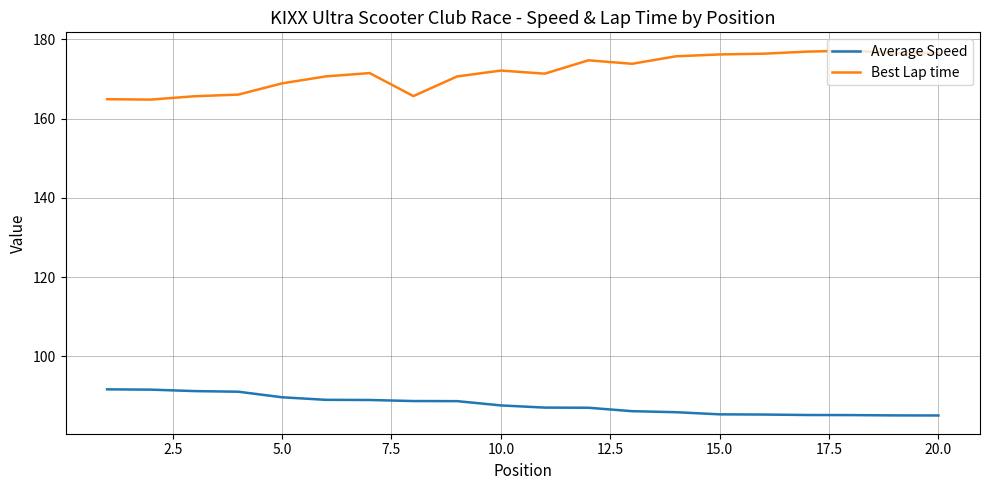

List the series in order of their peak value, highest first.

Best Lap time, Average Speed